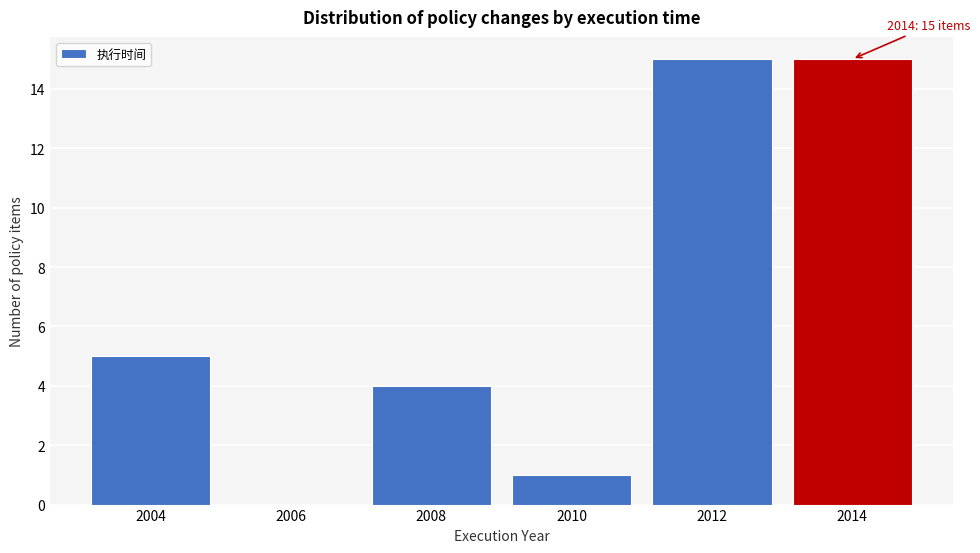

Reading left to right, transcribe all the data shown in this chart.

2004=5	2006=0	2008=4	2010=1	2012=15	2014=15